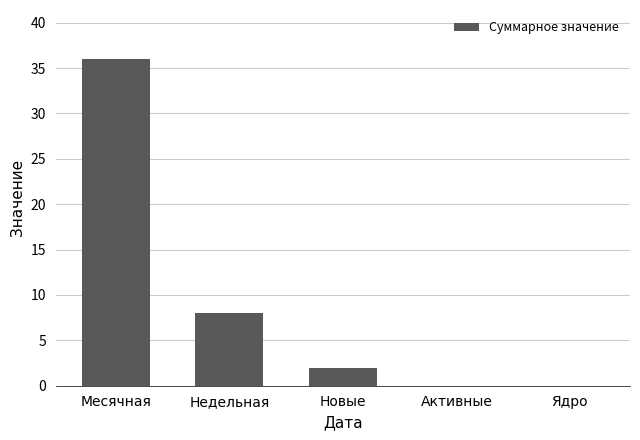

Reading left to right, transcribe all the data shown in this chart.

36	8	2	0	0